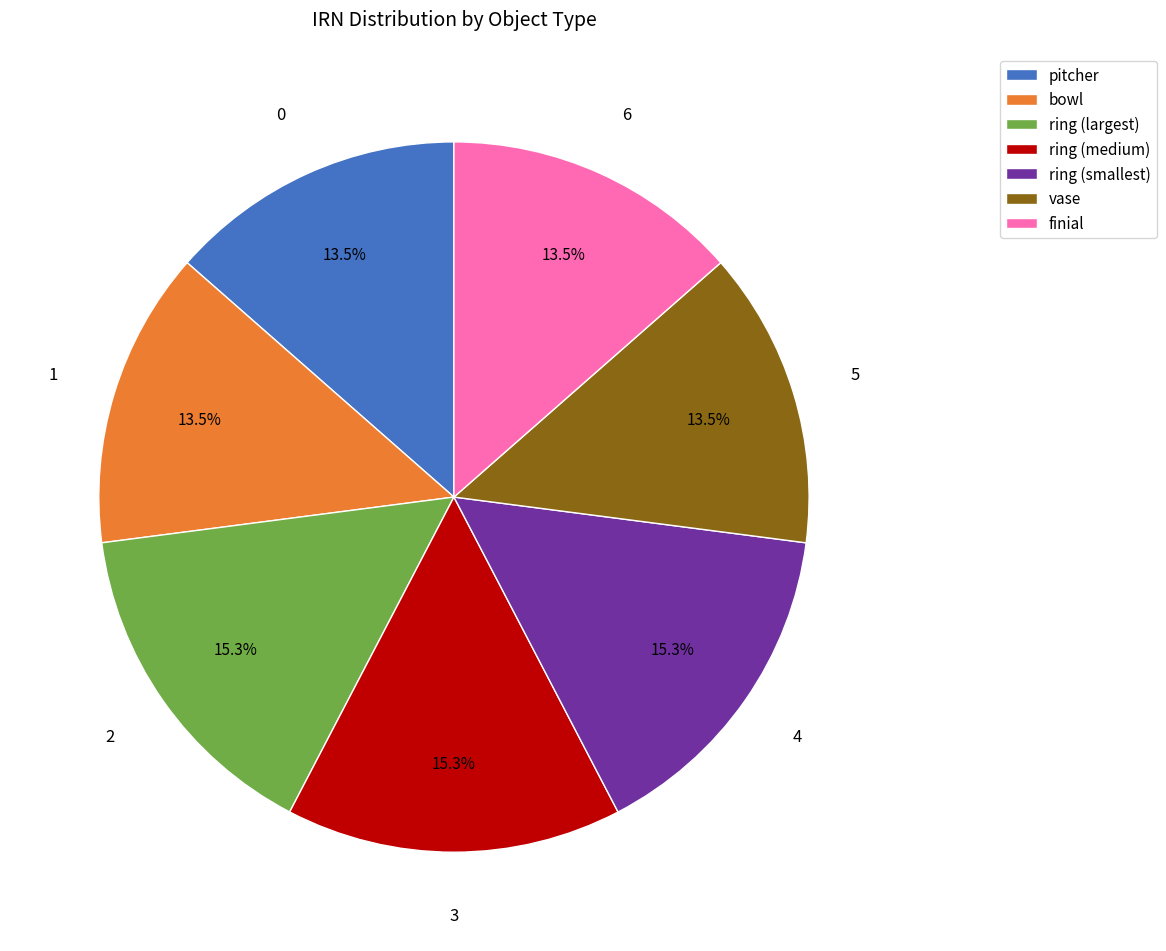

Is the sum of ring (largest) and pitcher greater than half?

No